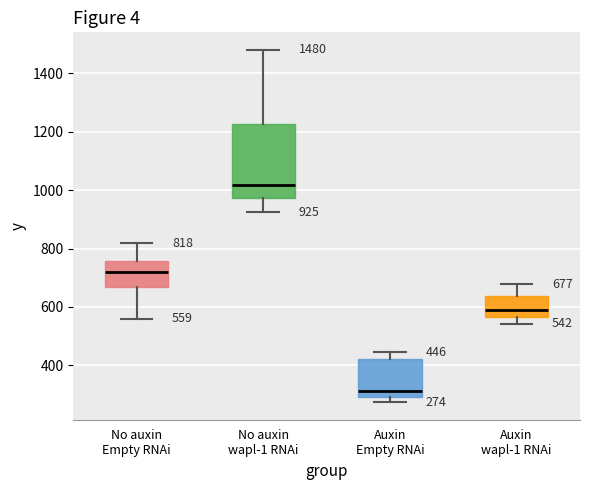

Which box is the tallest, from its lower edge to its upper edge?

No auxin wapl-1 RNAi